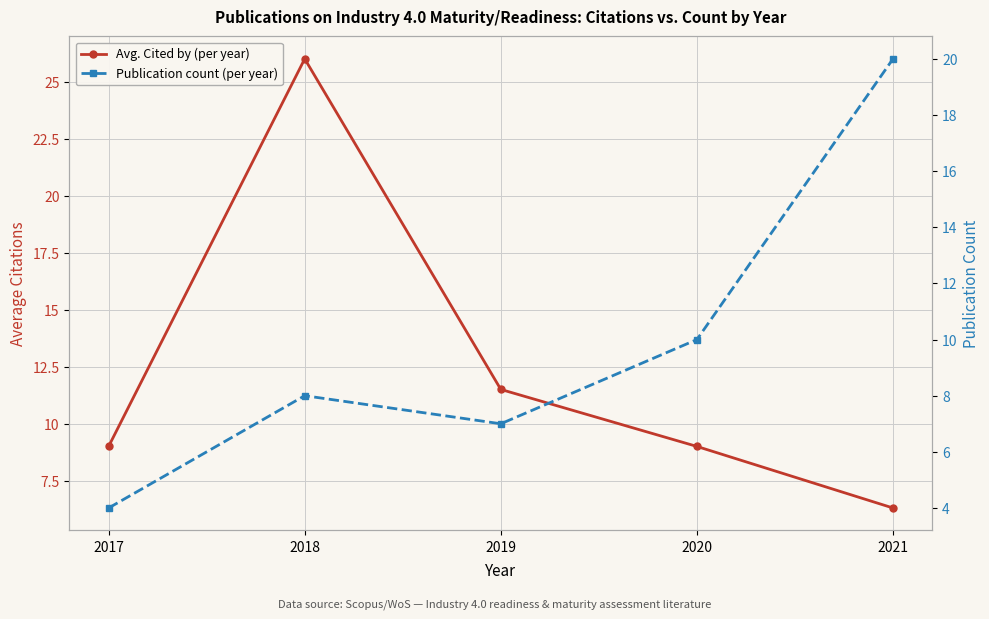

Which series ends up on top after the final intersection of Publication count (per year) and Avg. Cited by (per year)?

Publication count (per year)